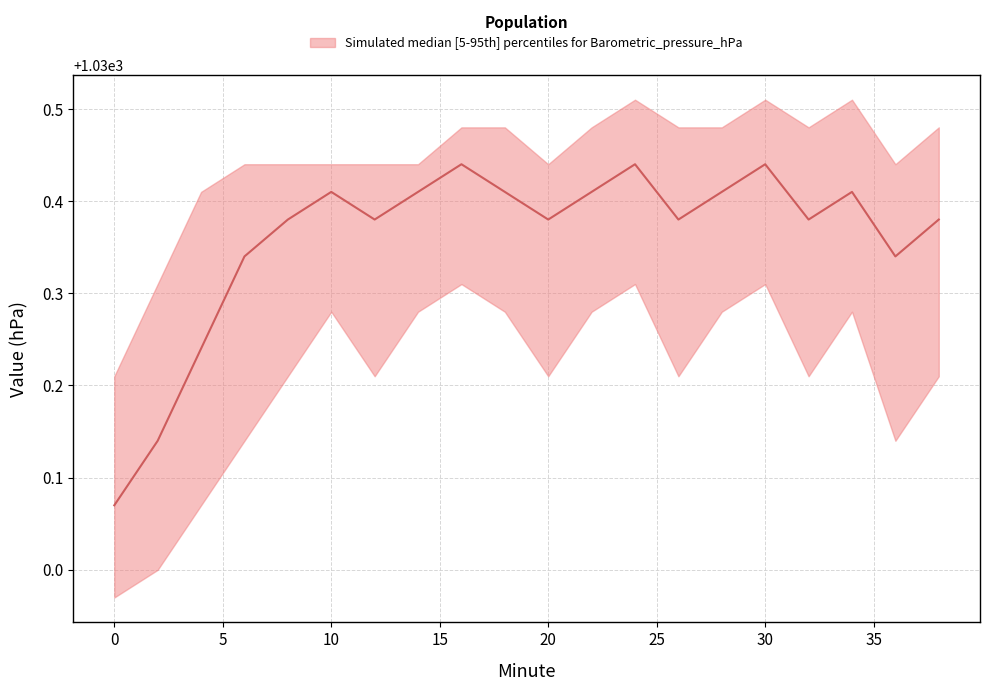

What is the total value across all series at 36?

3090.9